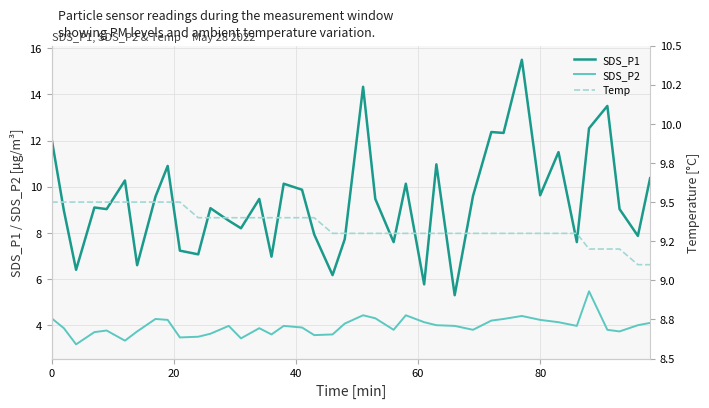

True or false: Temp and SDS_P1 intersect in this chart.

True